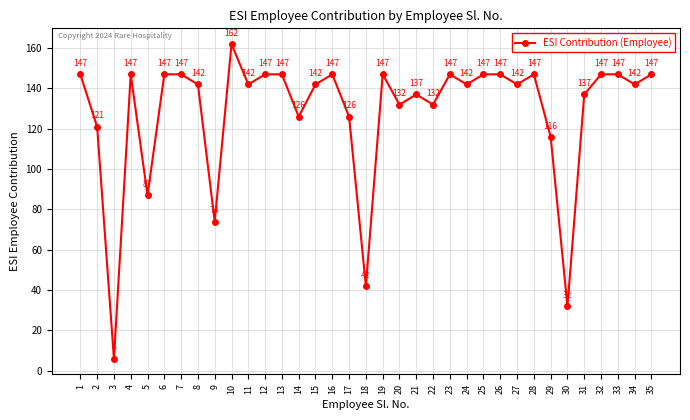

Reading left to right, list all the values displayed in this chart.

1=147	2=121	3=6	4=147	5=87	6=147	7=147	8=142	9=74	10=162	11=142	12=147	13=147	14=126	15=142	16=147	17=126	18=42	19=147	20=132	21=137	22=132	23=147	24=142	25=147	26=147	27=142	28=147	29=116	30=32	31=137	32=147	33=147	34=142	35=147